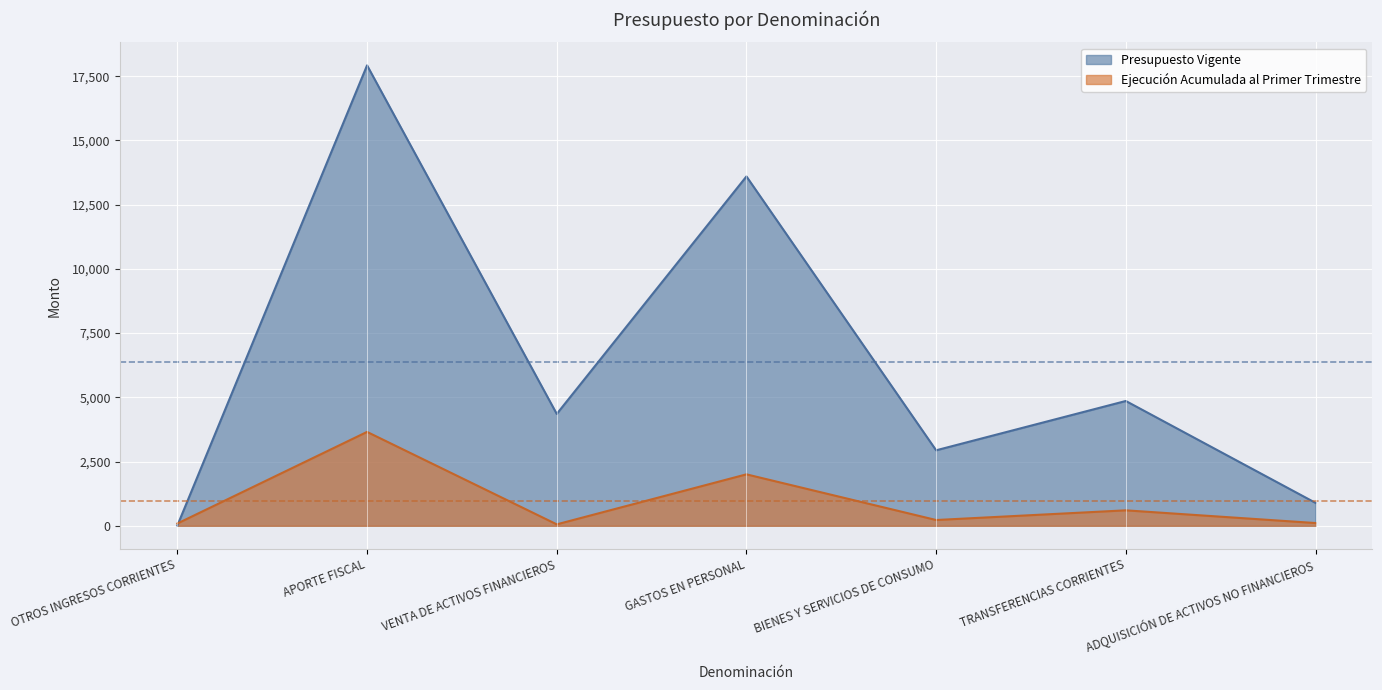

Reading left to right, extract all data points from this chart.

Presupuesto Inicial: OTROS INGRESOS CORRIENTES=10	APORTE FISCAL=17924	VENTA DE ACTIVOS FINANCIEROS=4354	GASTOS EN PERSONAL=13600	BIENES Y SERVICIOS DE CONSUMO=2938	TRANSFERENCIAS CORRIENTES=4858	ADQUISICIÓN DE ACTIVOS NO FINANCIEROS=892
Ejecución Acumulada al Primer Trimestre: OTROS INGRESOS CORRIENTES=88	APORTE FISCAL=3654	VENTA DE ACTIVOS FINANCIEROS=55	GASTOS EN PERSONAL=2002	BIENES Y SERVICIOS DE CONSUMO=224	TRANSFERENCIAS CORRIENTES=601	ADQUISICIÓN DE ACTIVOS NO FINANCIEROS=106